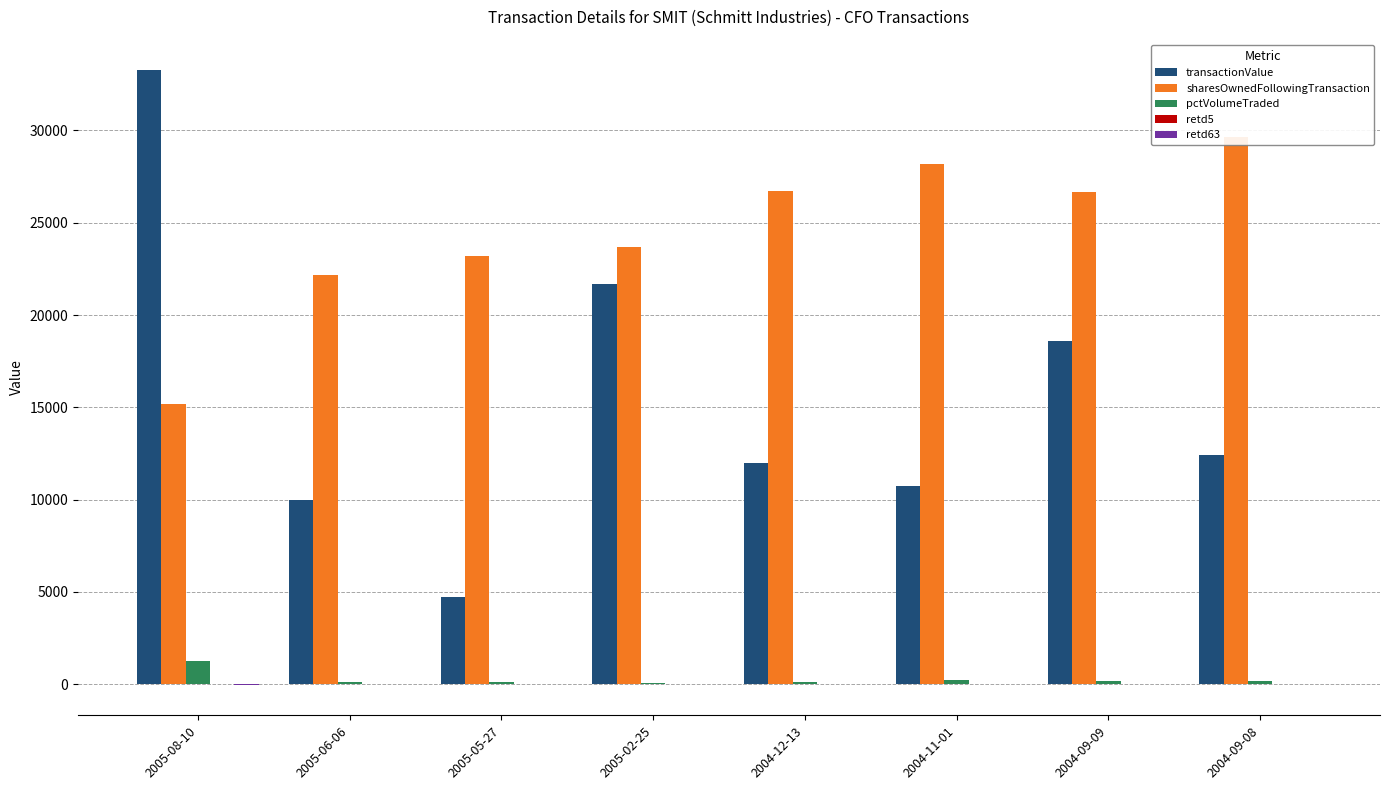

What is the sum of the transactionValue values at 2004-09-08 and 2004-11-01?

23160